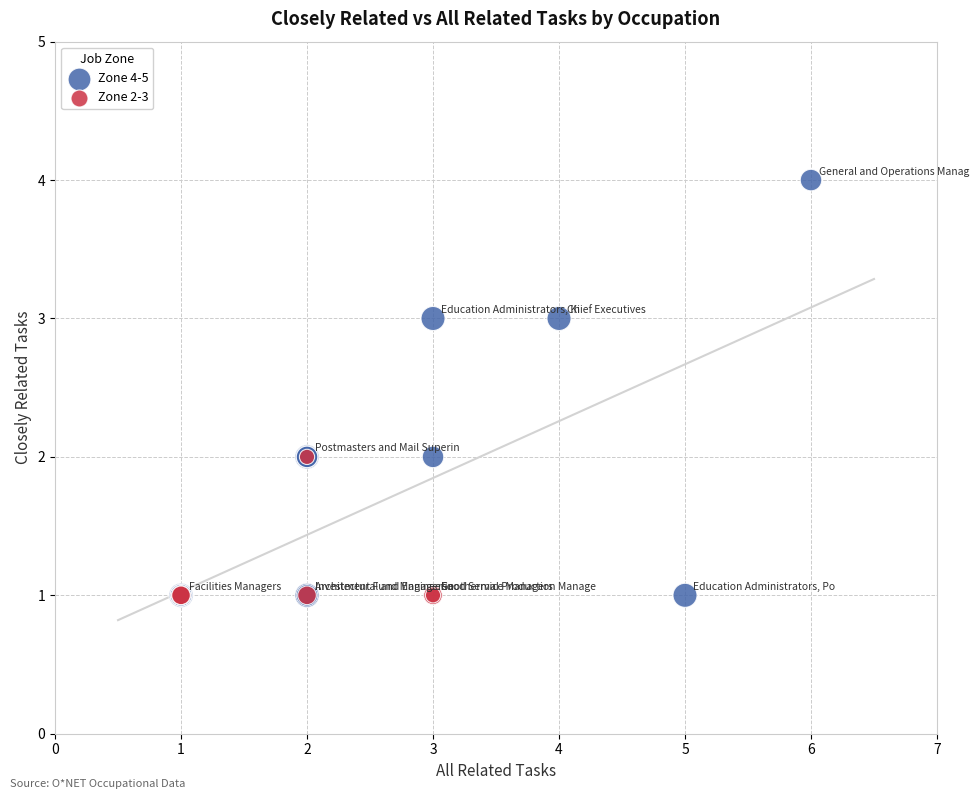

Which series has the widest spread of Y values?

Zone 4-5